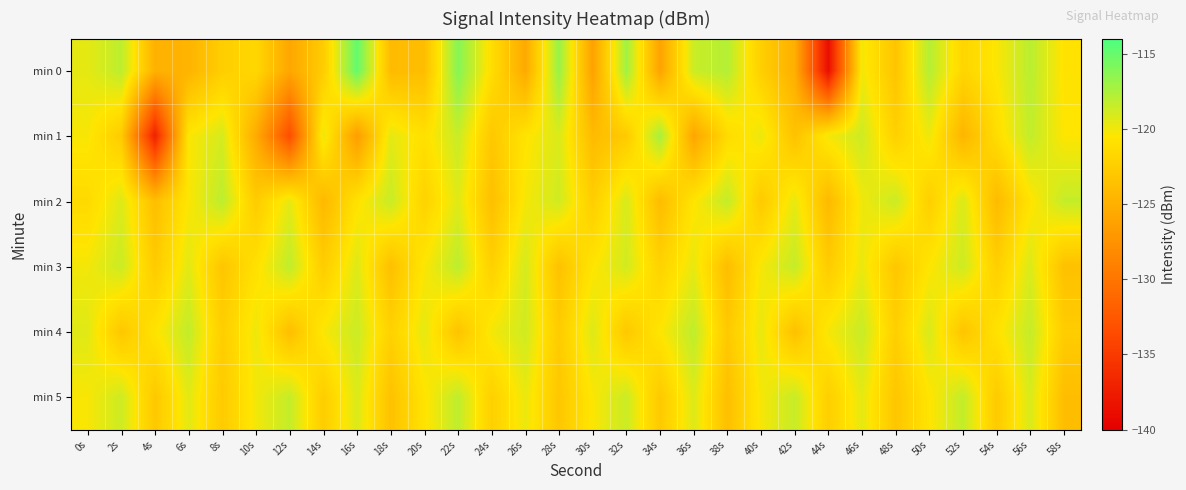

Rank the series at 8s from lowest to highest value.

min 3, min 5, min 4, min 0, min 1, min 2